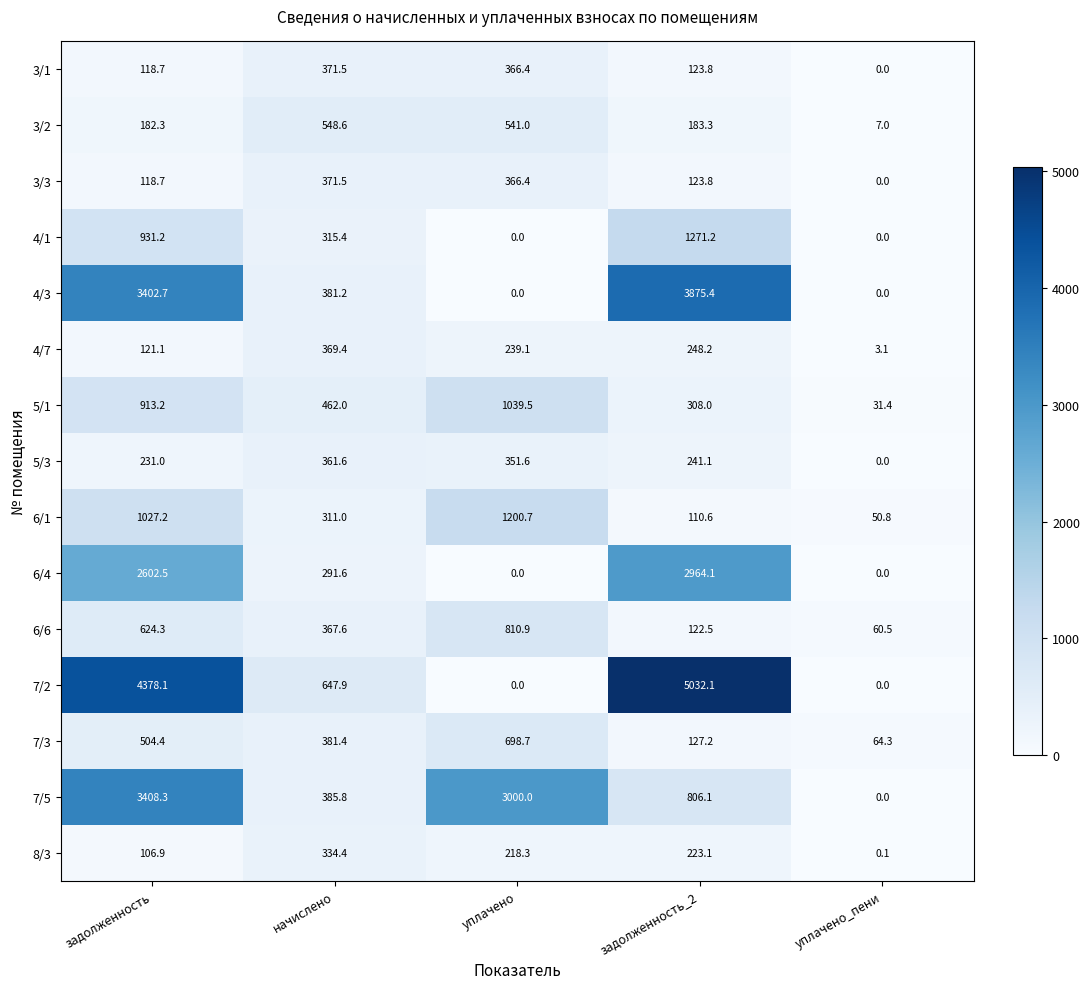

Which category has the highest value across all series?

задолженность_2